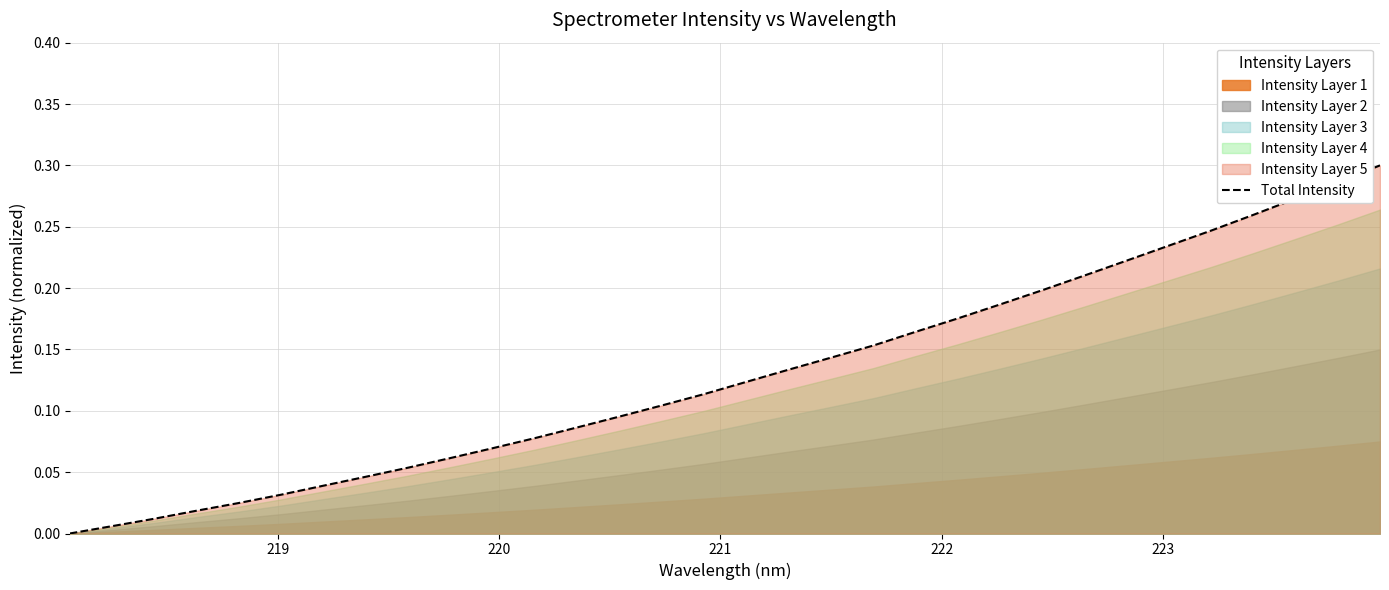

How many lines are shown in the chart?

1